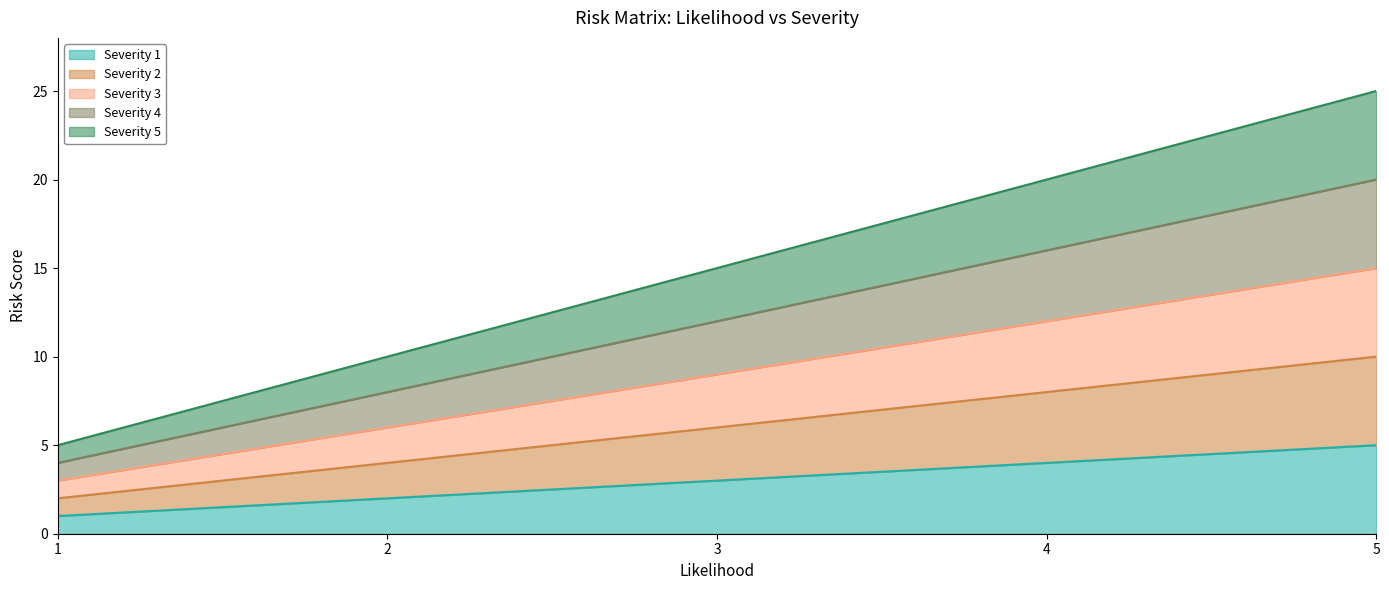

What is the difference between the Severity 1 values at 4 and 2?

2